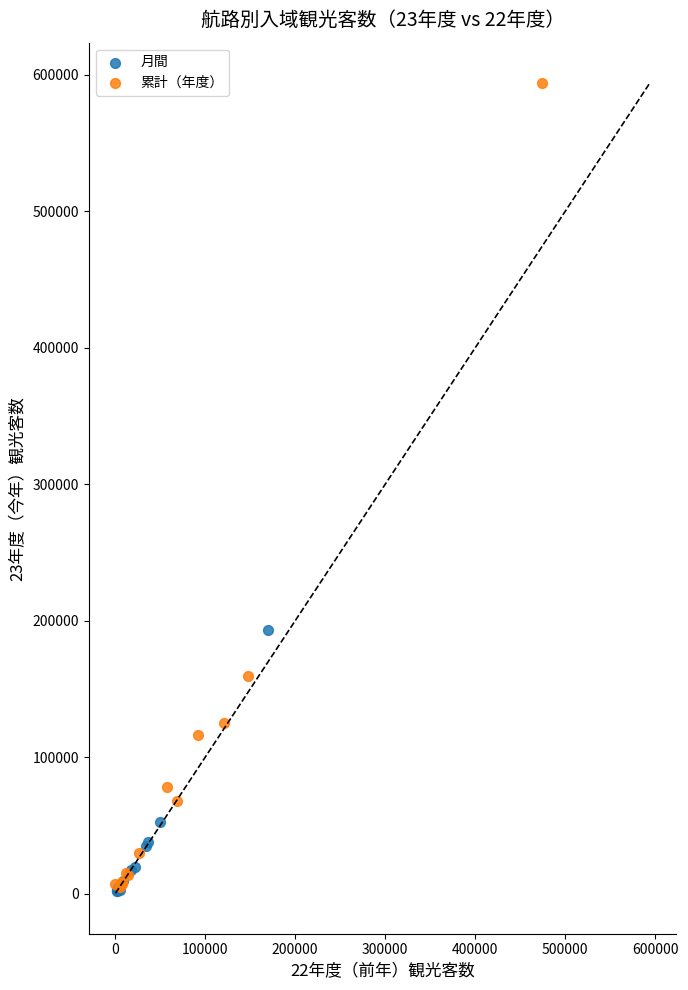

Which series has the widest spread of Y values?

累計（年度）